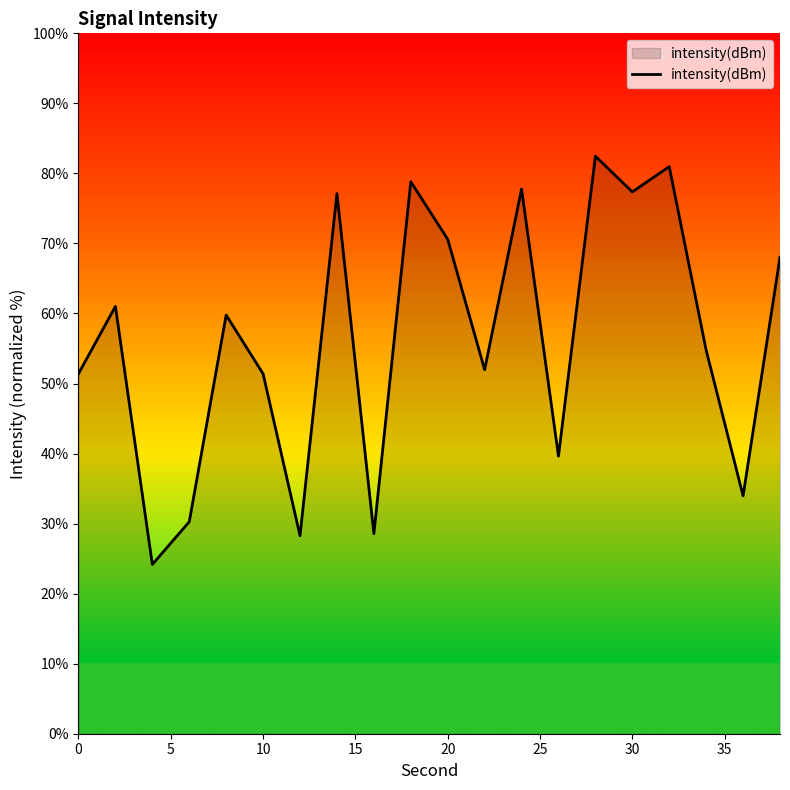

What is the maximum value shown in the chart?

82.5